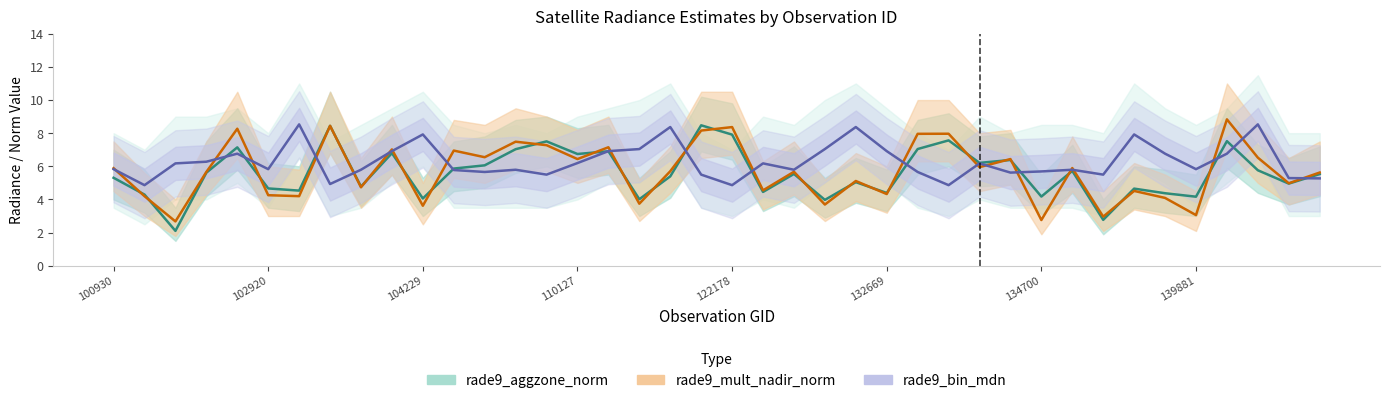

At 100930, list the series in order from smallest to largest.

rade9_aggzone_norm, rade9_bin_mdn, rade9_mult_nadir_norm